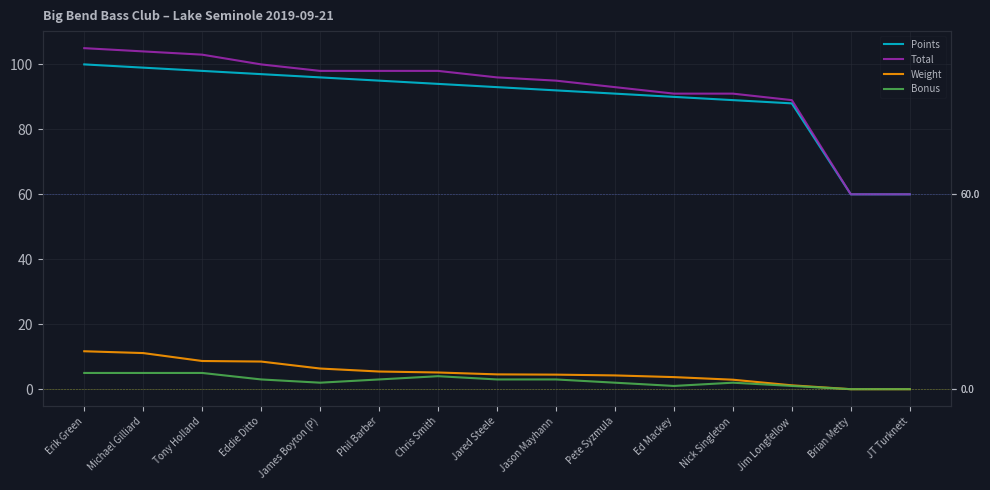

What is the maximum value shown in the chart?

105.0